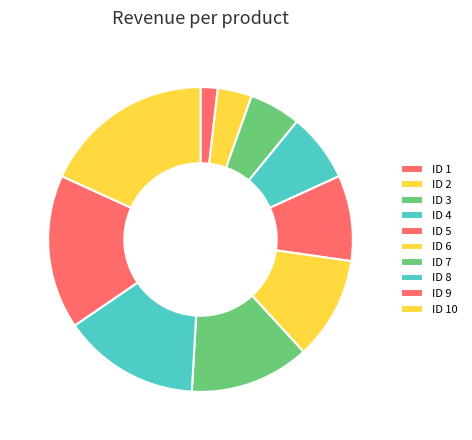

Which slice is the smallest?

ID 1